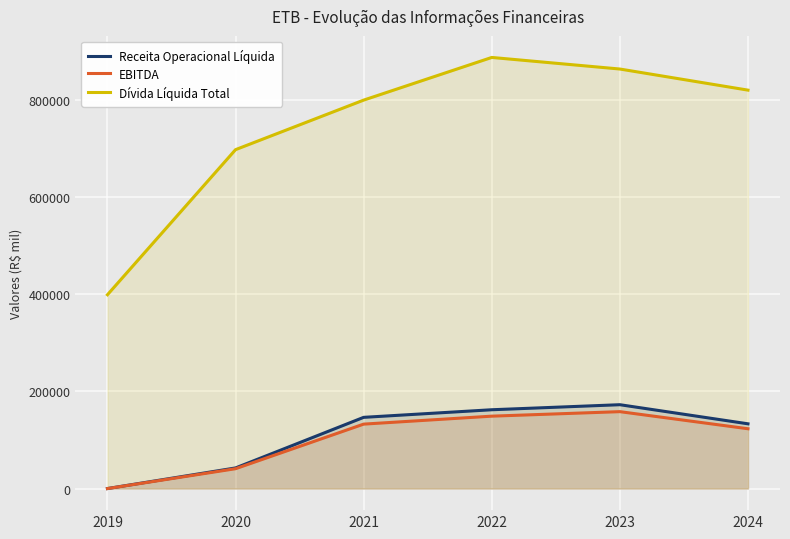

How many data points in Dívida Líquida Total are less than 820874?

3